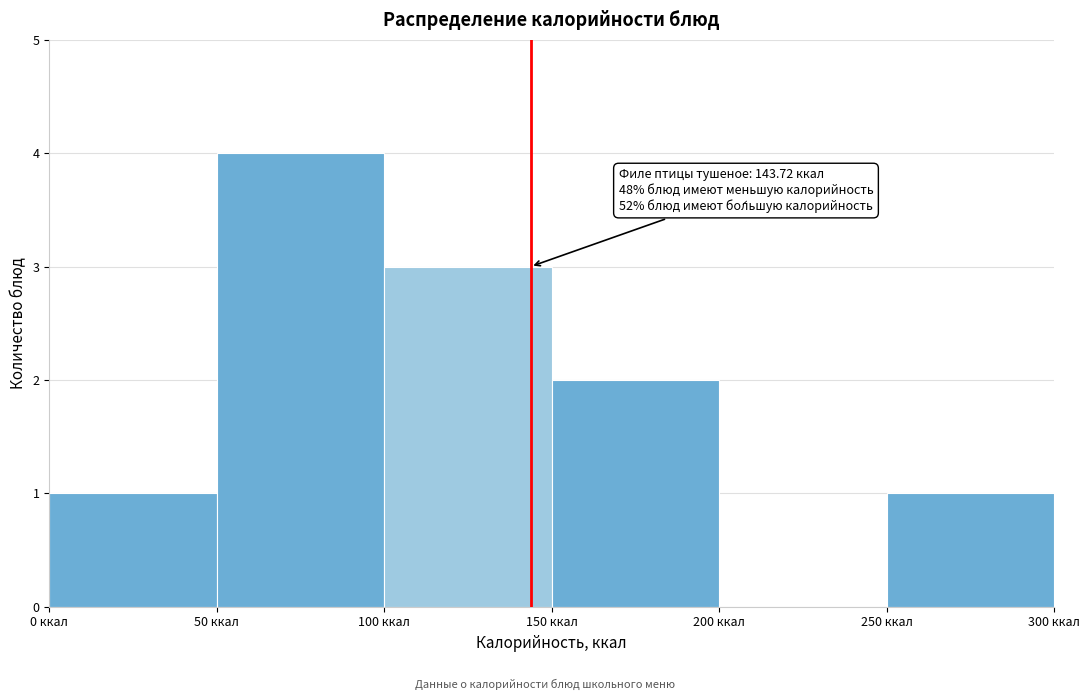

Over which range of the x-axis is the bar tallest?

50 to 100